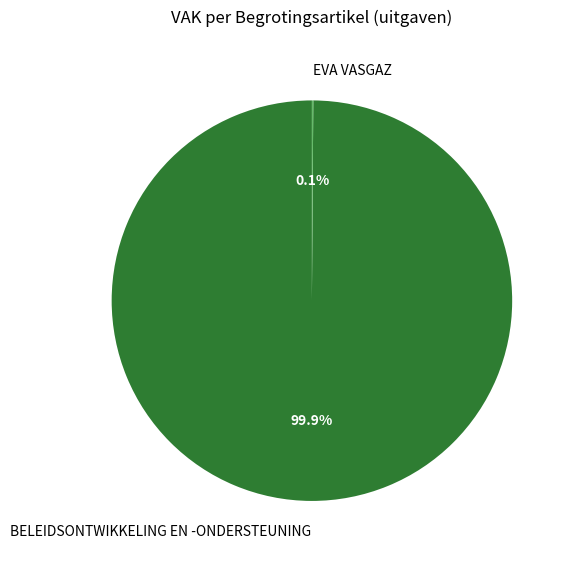

Which slice is the largest?

BELEIDSONTWIKKELING EN -ONDERSTEUNING